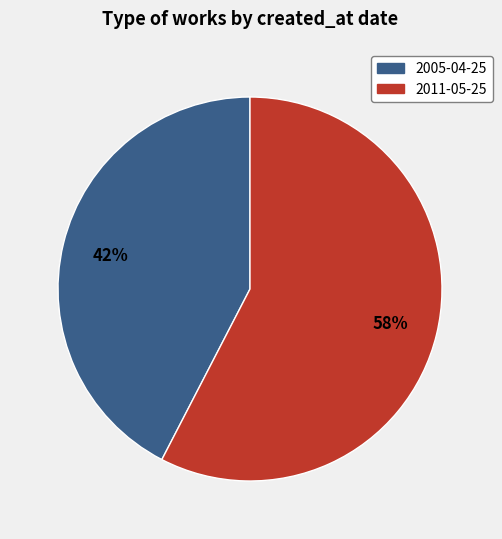

To the nearest percent, what is the average slice percentage?

50%